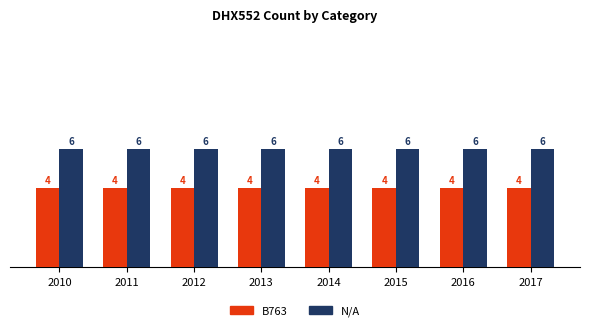

What is the minimum value shown in the chart?

4